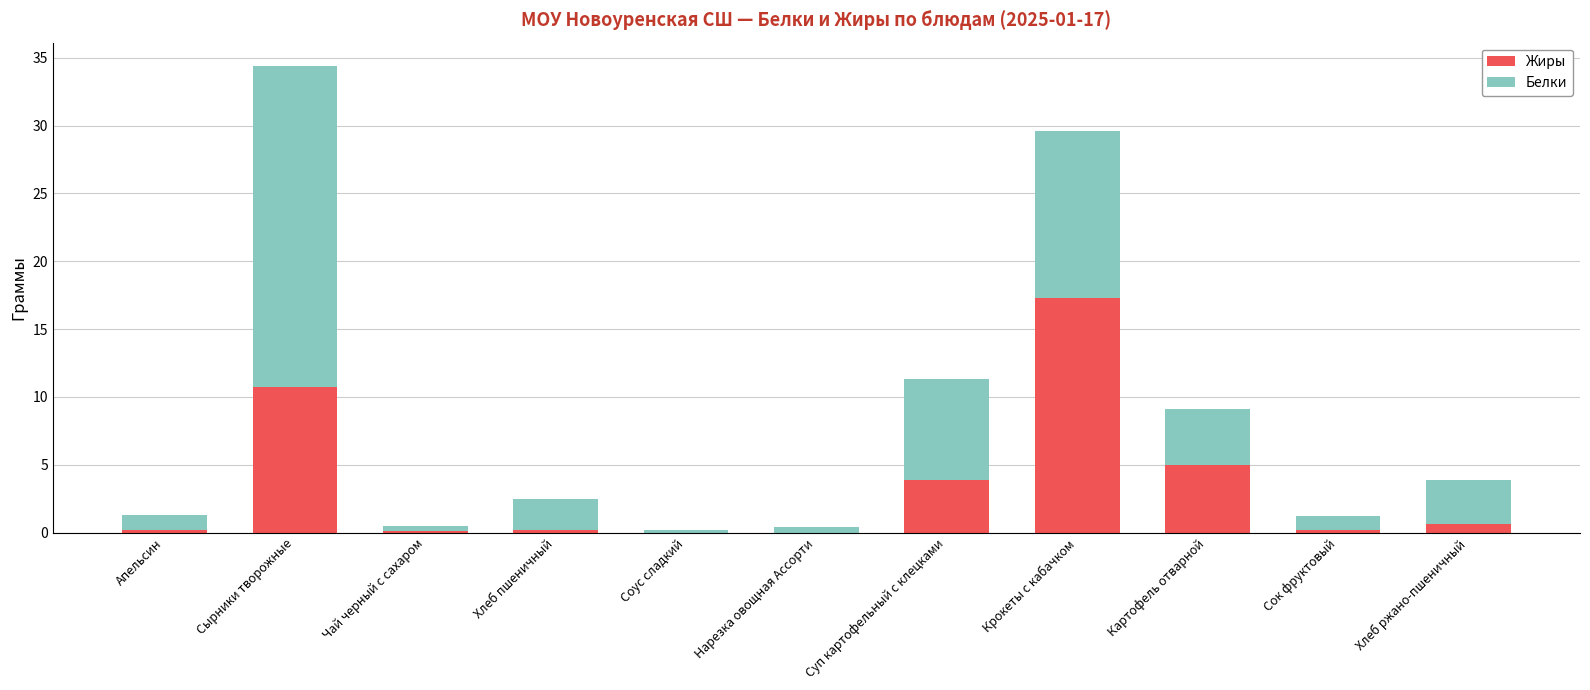

What is the approximate value of Жиры at Сырники творожные?

10.7